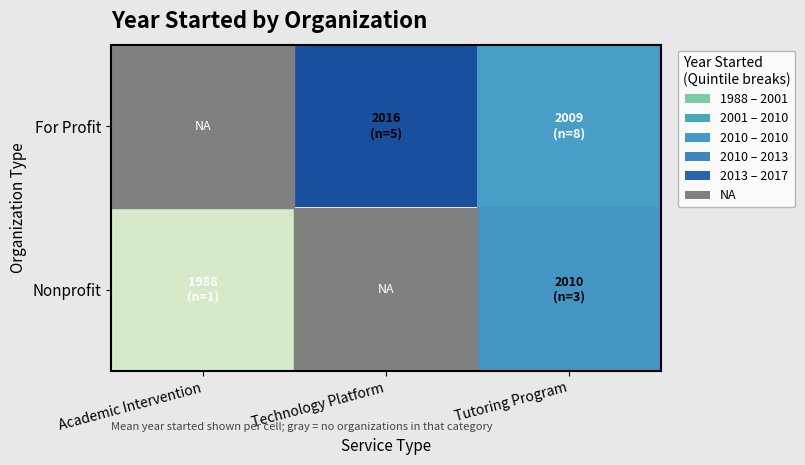

At Tutoring Program, list the series in order from smallest to largest.

For Profit, Nonprofit